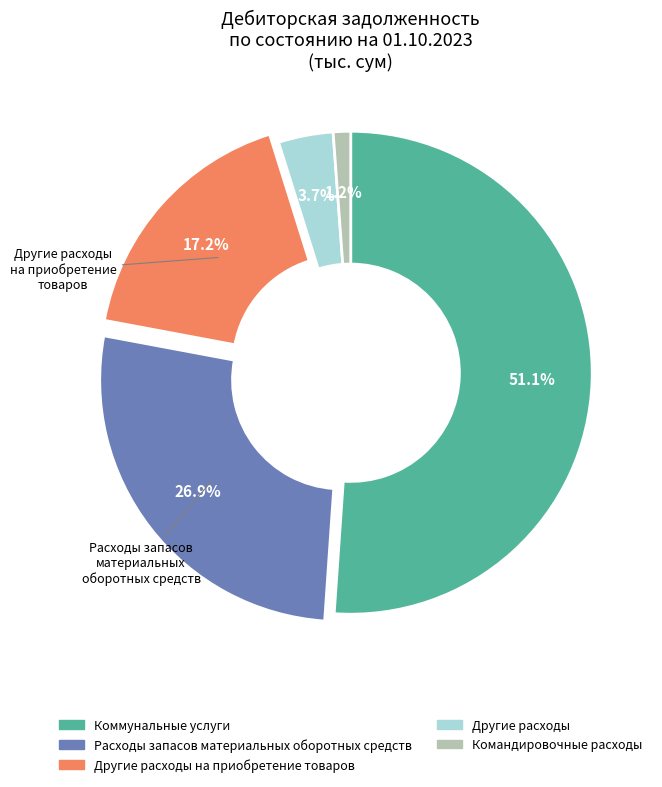

What is the smallest slice in the pie chart?

Командировочные расходы